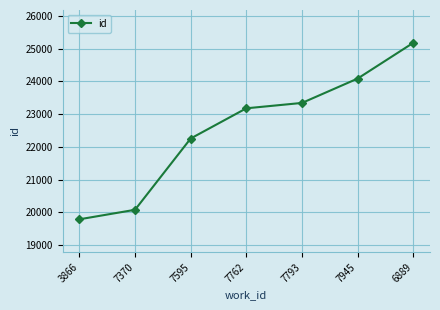

What is the ratio of the value at 7945 to the value at 7595?

1.1